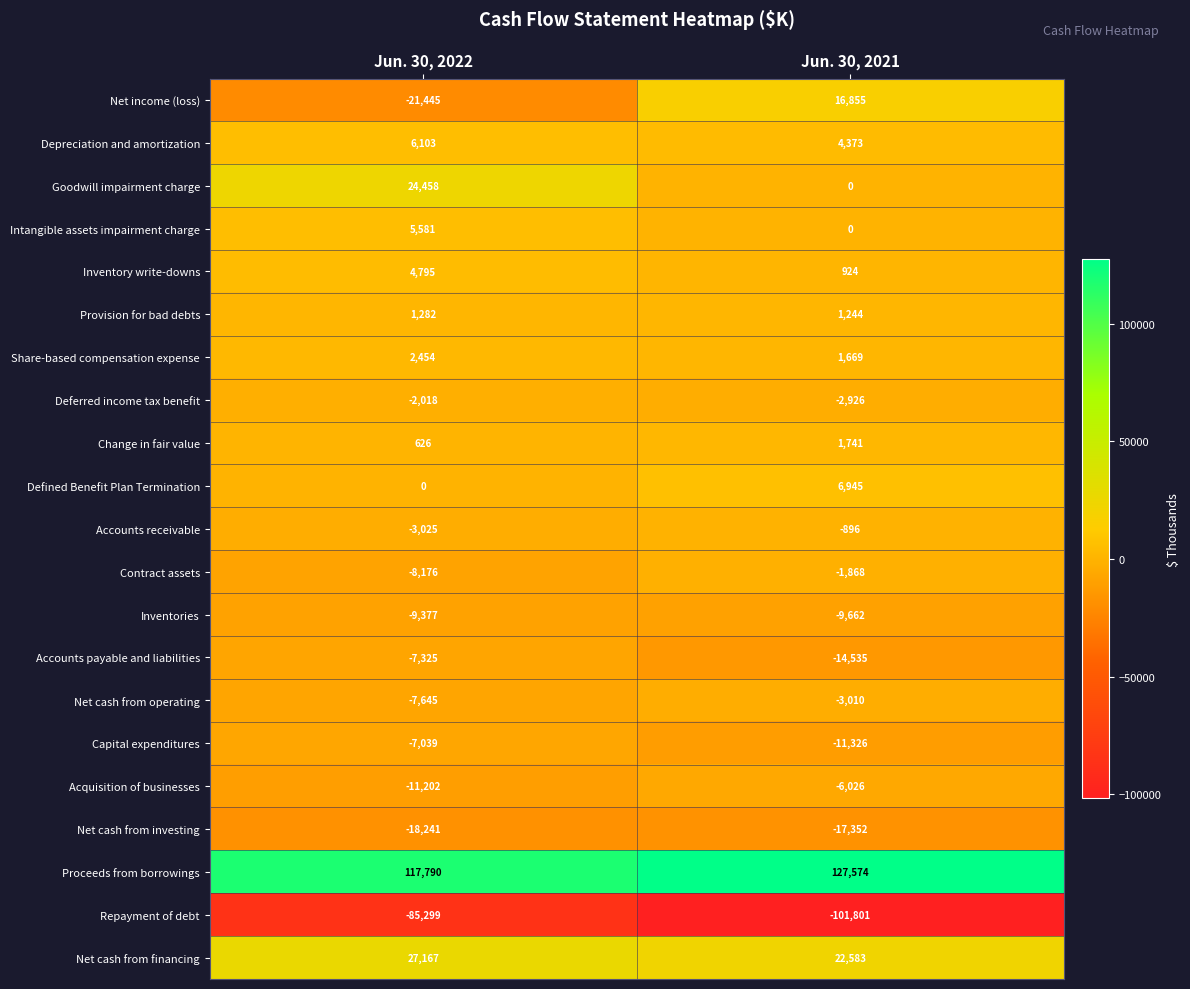

Which series has the largest total across all categories?

Proceeds from borrowings